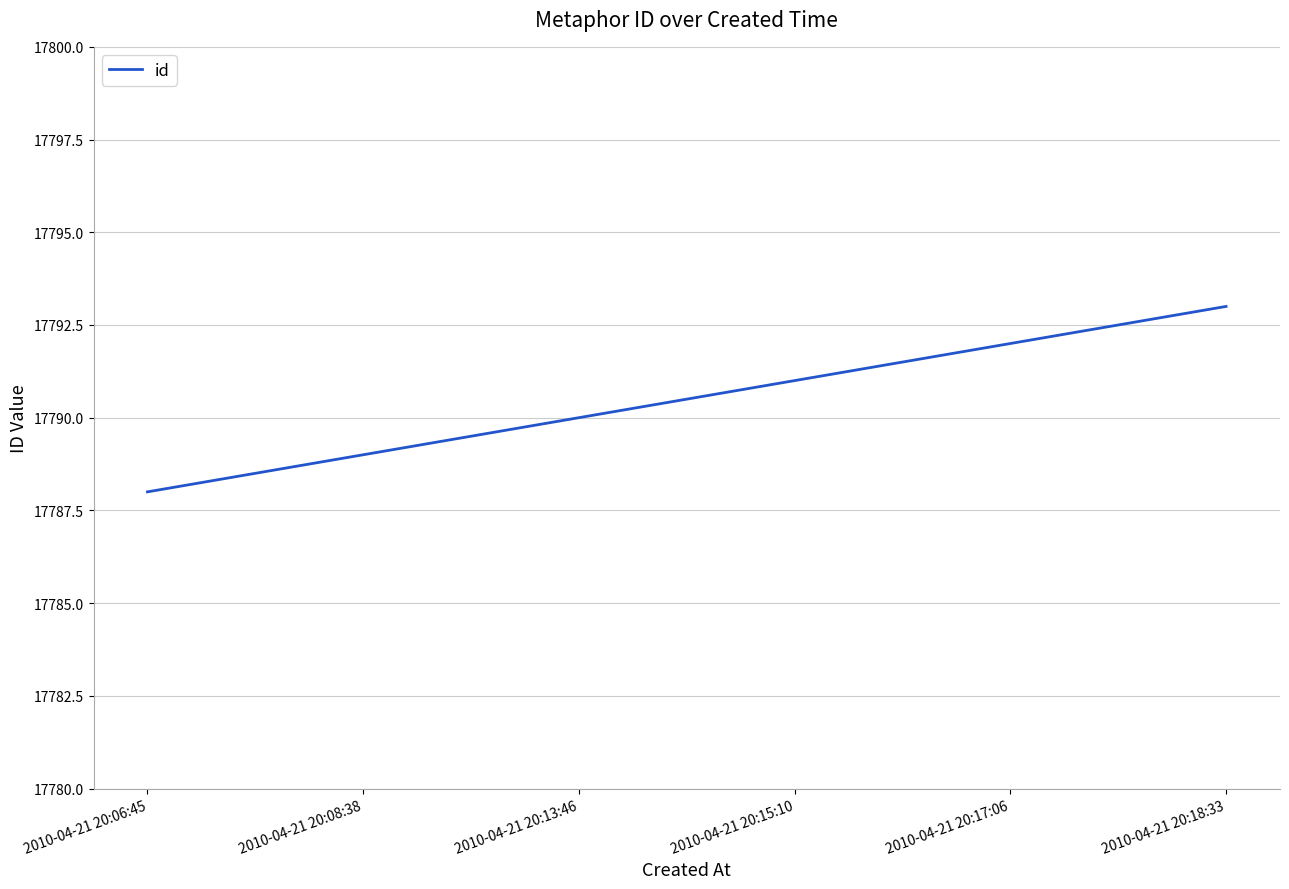

Reading right to left, what are all the values shown in this chart?

17793	17792	17791	17790	17789	17788